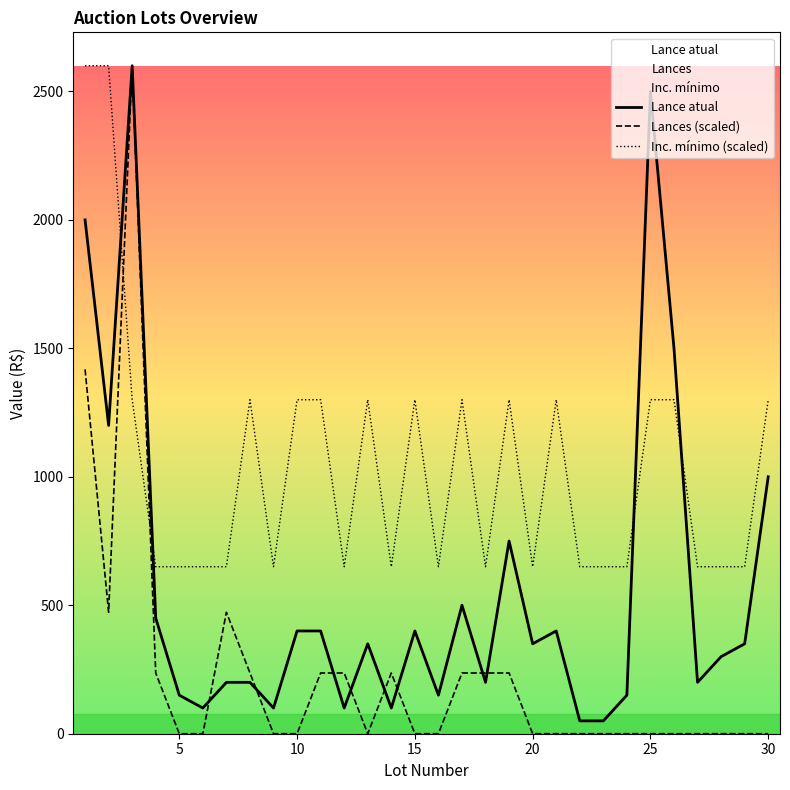

Which series has the largest total across all categories?

Inc. mínimo (scaled)